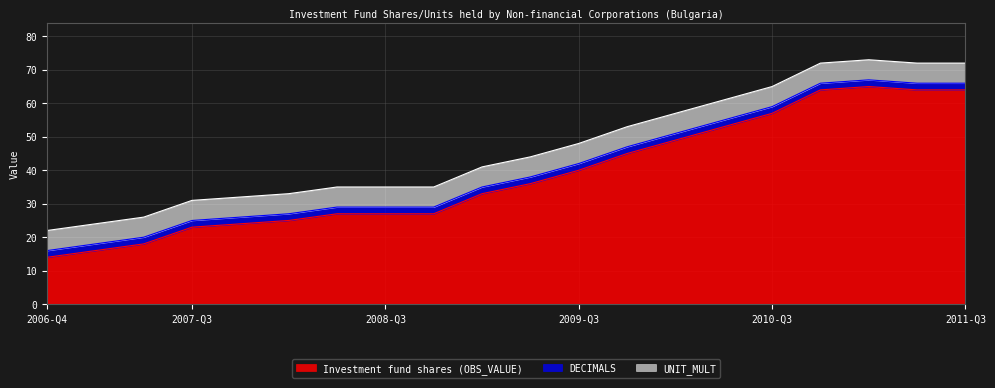

Reading right to left, what are all the values shown in this chart?

Investment fund shares (OBS_VALUE): 2011-Q3=64	2011-Q2=64	2011-Q1=65	2010-Q4=64	2010-Q3=57	2010-Q2=53	2010-Q1=49	2009-Q4=45	2009-Q3=40	2009-Q2=36	2009-Q1=33	2008-Q4=27	2008-Q3=27	2008-Q2=27	2008-Q1=25	2007-Q4=24	2007-Q3=23	2007-Q2=18	2007-Q1=16	2006-Q4=14
DECIMALS: 2011-Q3=2	2011-Q2=2	2011-Q1=2	2010-Q4=2	2010-Q3=2	2010-Q2=2	2010-Q1=2	2009-Q4=2	2009-Q3=2	2009-Q2=2	2009-Q1=2	2008-Q4=2	2008-Q3=2	2008-Q2=2	2008-Q1=2	2007-Q4=2	2007-Q3=2	2007-Q2=2	2007-Q1=2	2006-Q4=2
UNIT_MULT: 2011-Q3=6	2011-Q2=6	2011-Q1=6	2010-Q4=6	2010-Q3=6	2010-Q2=6	2010-Q1=6	2009-Q4=6	2009-Q3=6	2009-Q2=6	2009-Q1=6	2008-Q4=6	2008-Q3=6	2008-Q2=6	2008-Q1=6	2007-Q4=6	2007-Q3=6	2007-Q2=6	2007-Q1=6	2006-Q4=6